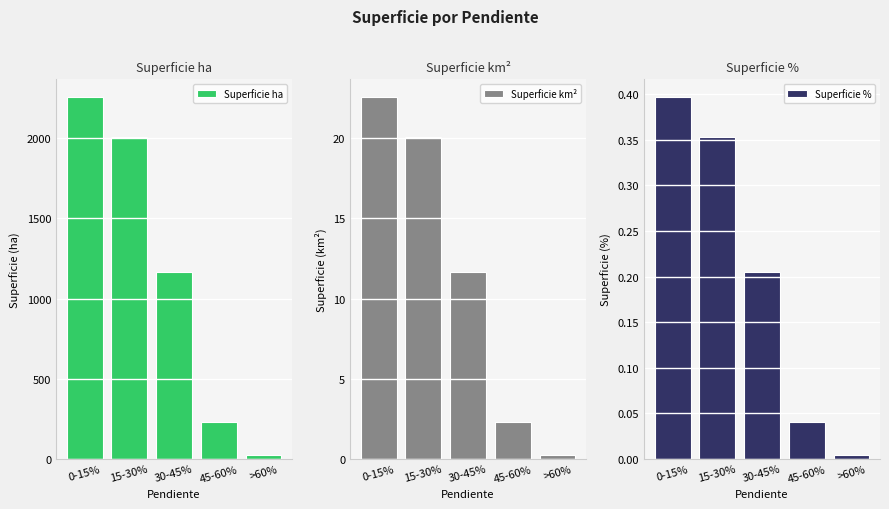

Which series has the widest spread of values?

Superficie ha